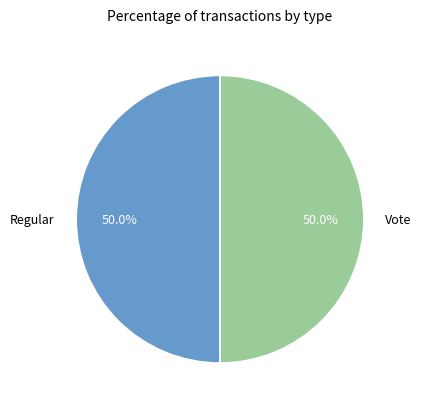

Approximately how many times larger is the value at Regular compared to Vote?

1.0